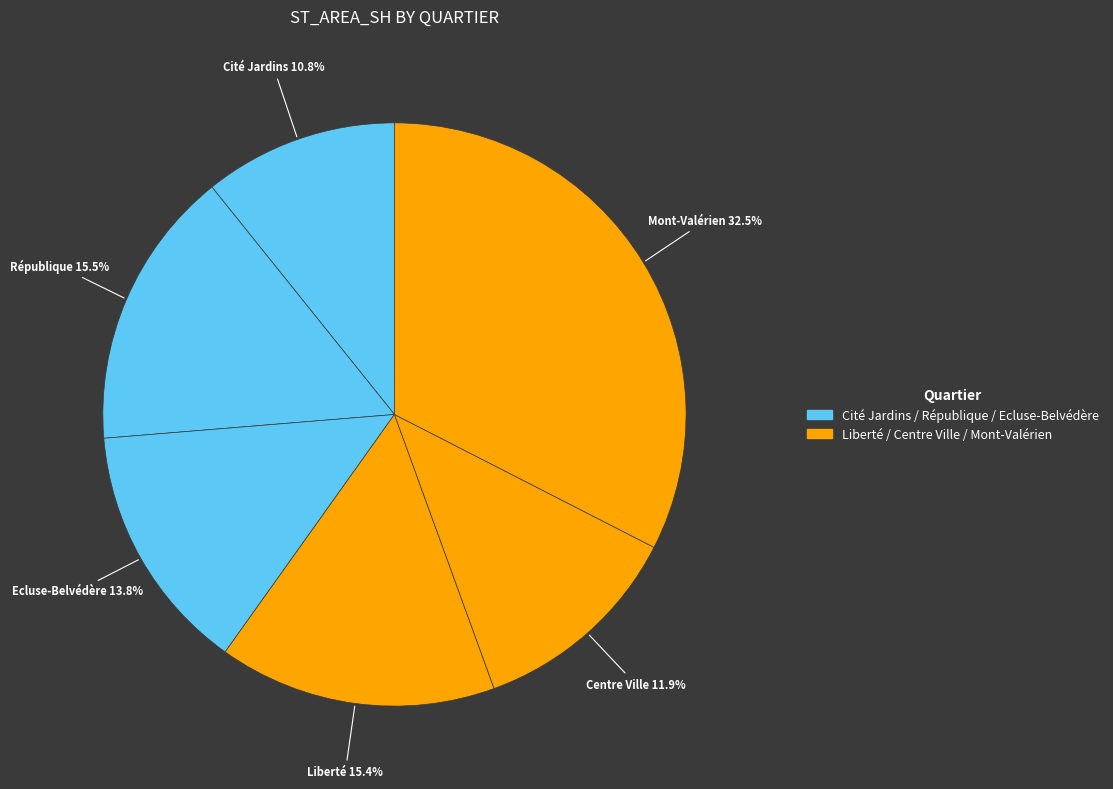

What is the largest slice in the pie chart?

Mont-Valérien